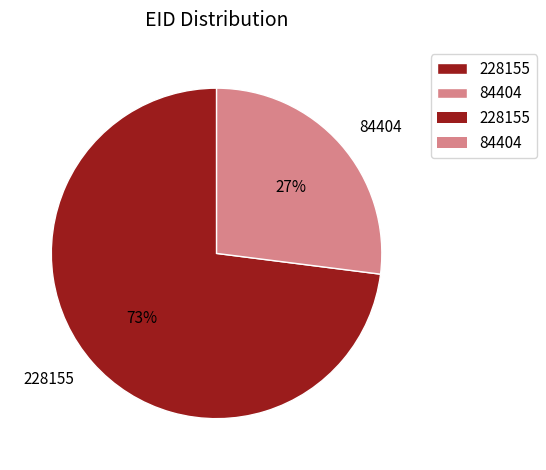

To the nearest percent, what is the difference between the largest and smallest slice percentages?

46%